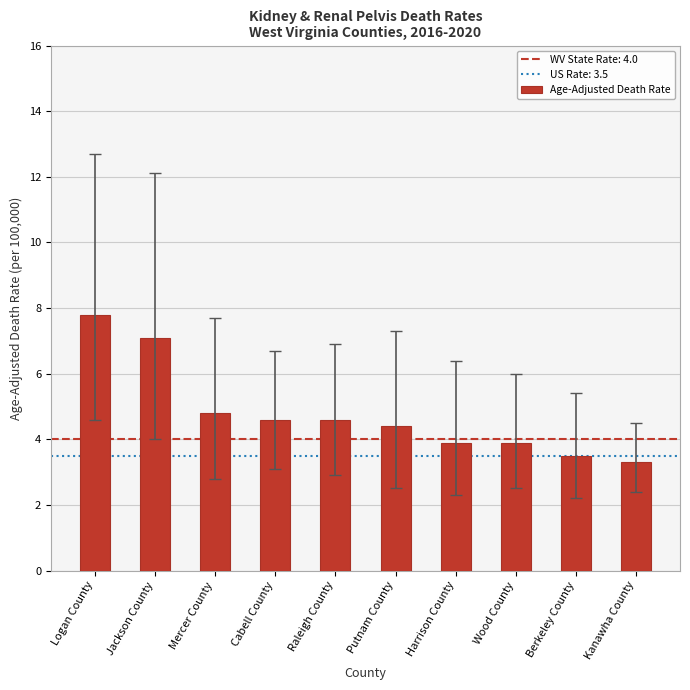

What is the label of the 9th bar from the left?

Berkeley County